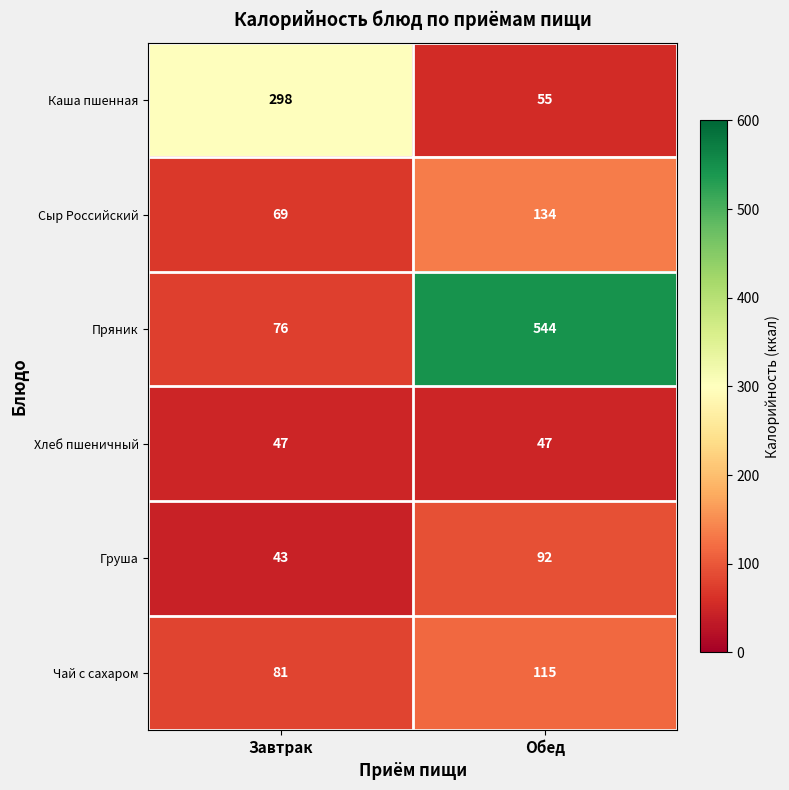

The value of Груша at Завтрак is 27. True or false?

False